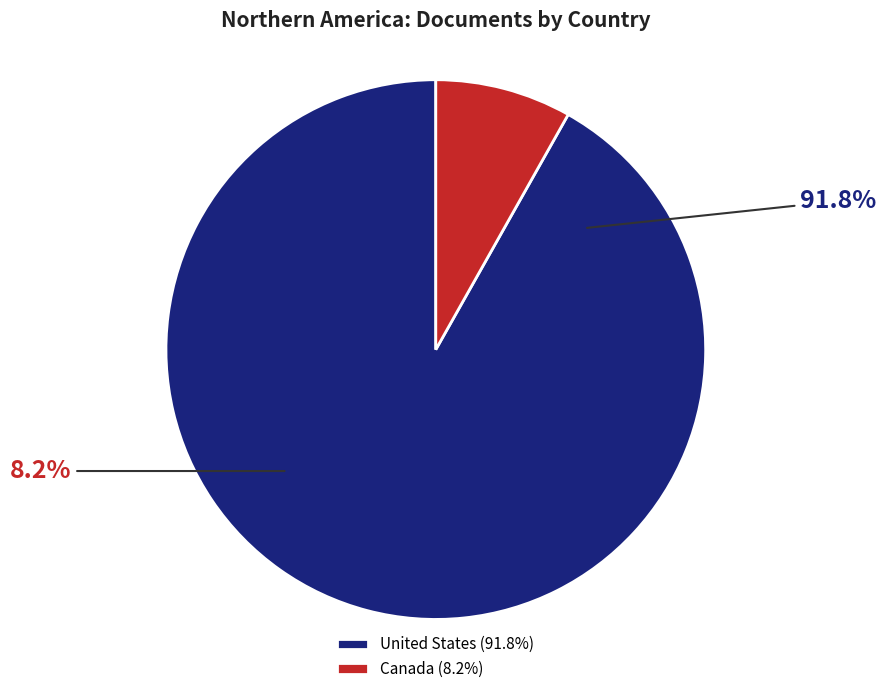

How many segments does this pie chart have?

2